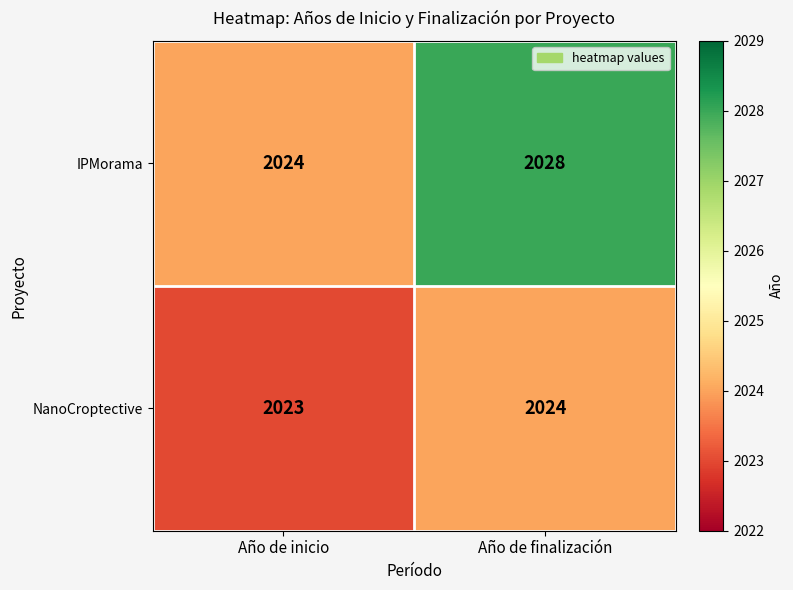

What is the smallest value displayed?

2023